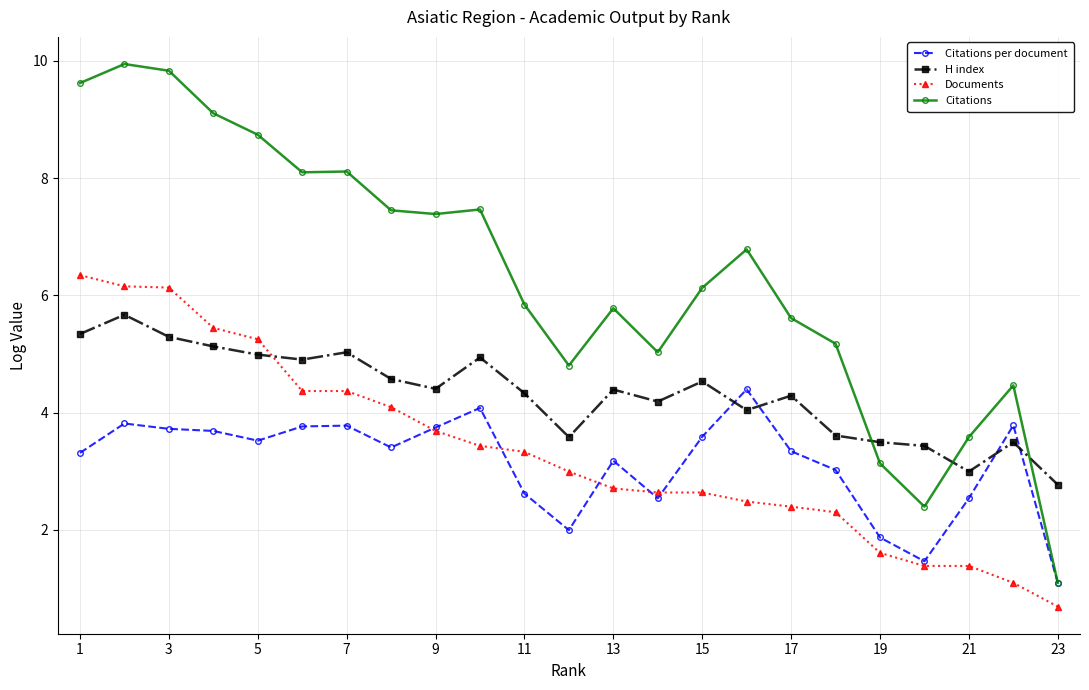

What is the difference between the maximum and second lowest values in the Citations per document series?

2.9